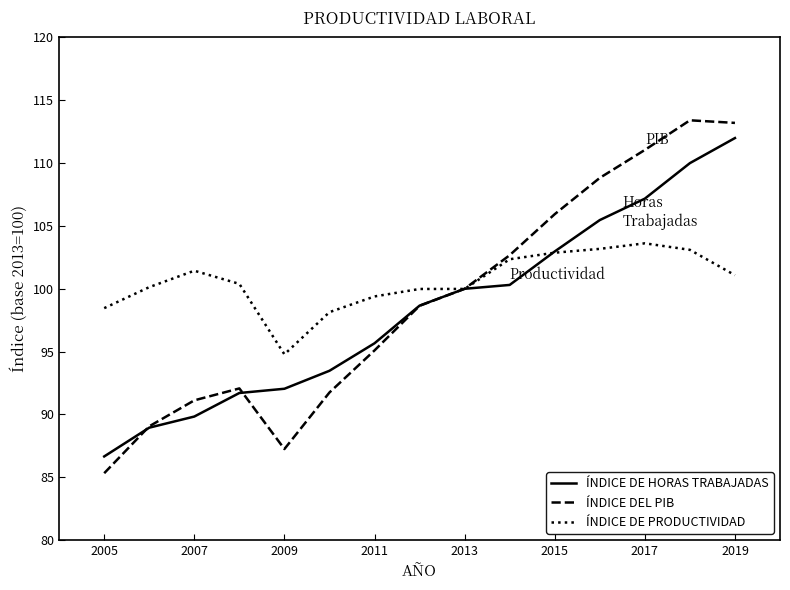

What is the maximum value shown in the chart?

113.4